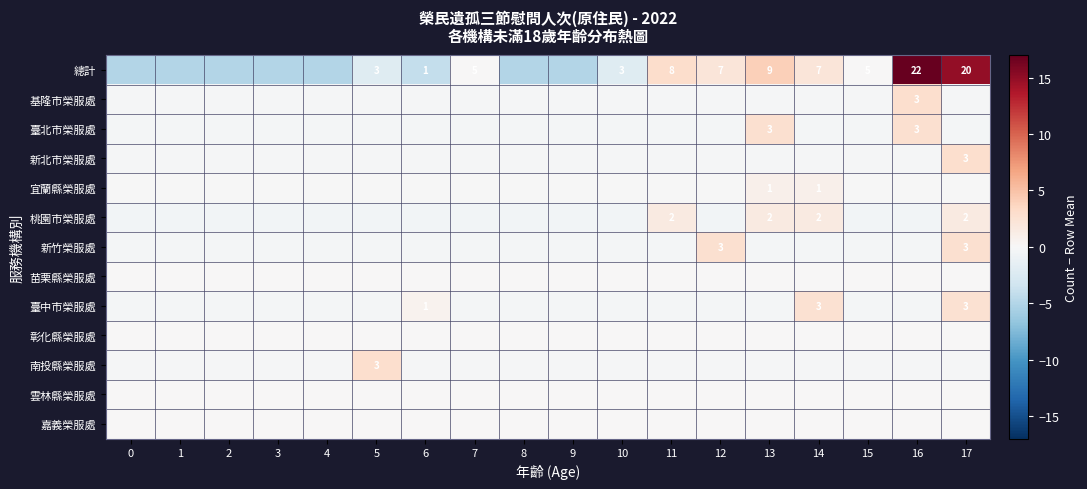

Is it true that 南投縣榮服處 equals -0.3 at 15?

False